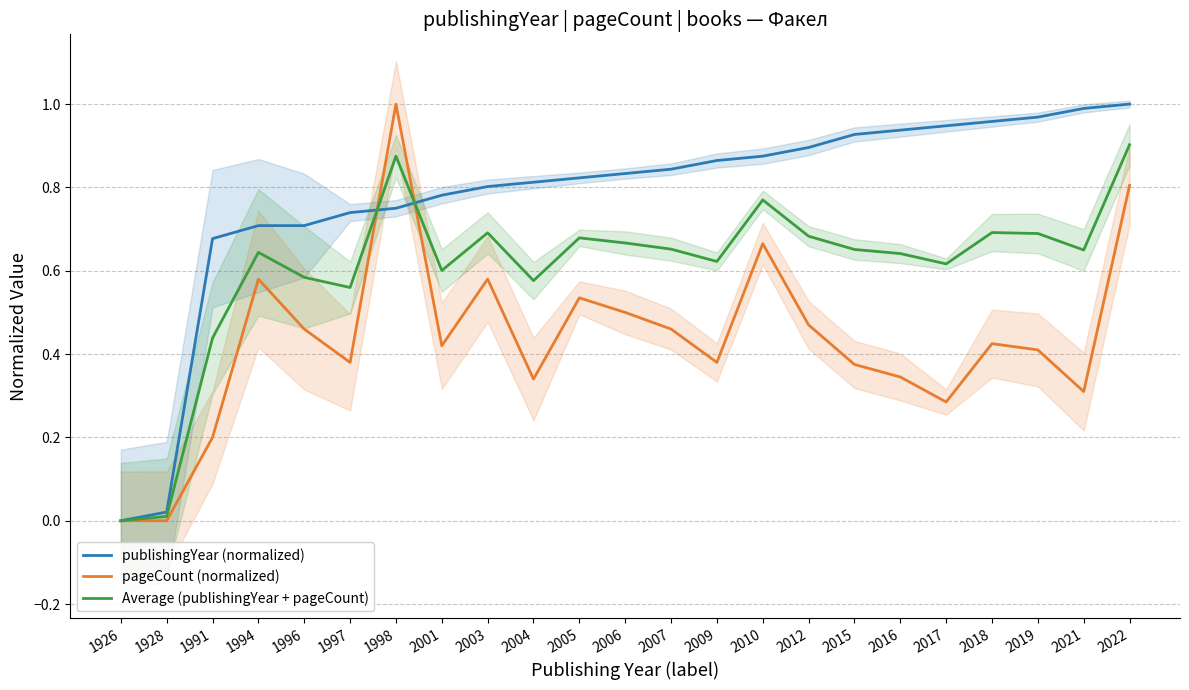

What is the value of the publishingYear (normalized) point at the 7th from the left?

0.8